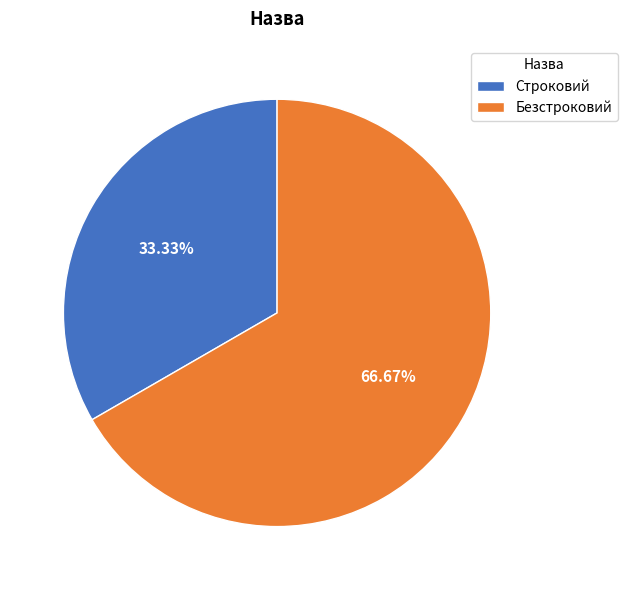

Do Безстроковий and Строковий together represent more than half of the pie?

Yes